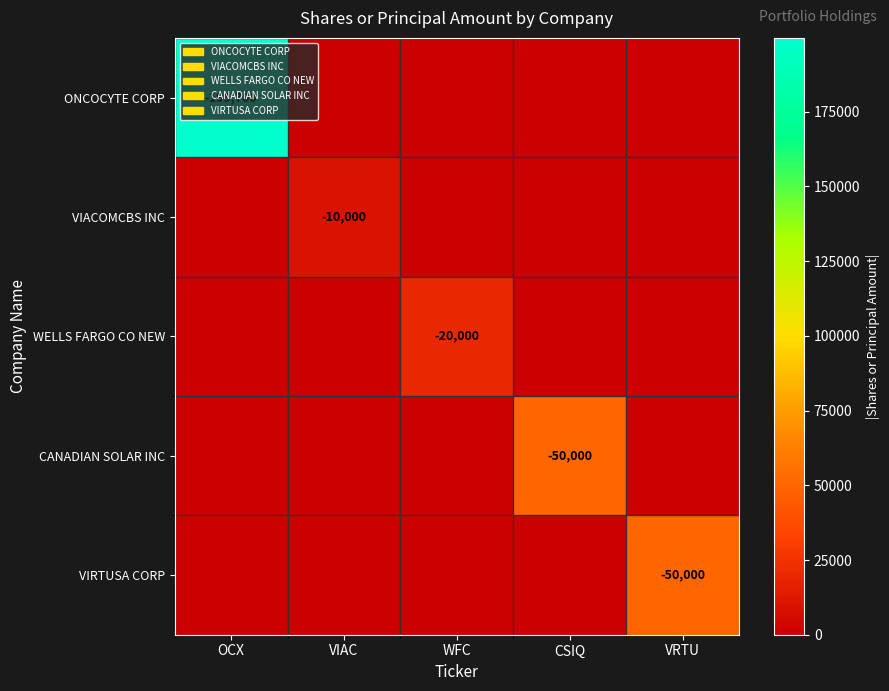

Is the value of VIRTUSA CORP at VRTU greater than the value of ONCOCYTE CORP at OCX?

Yes